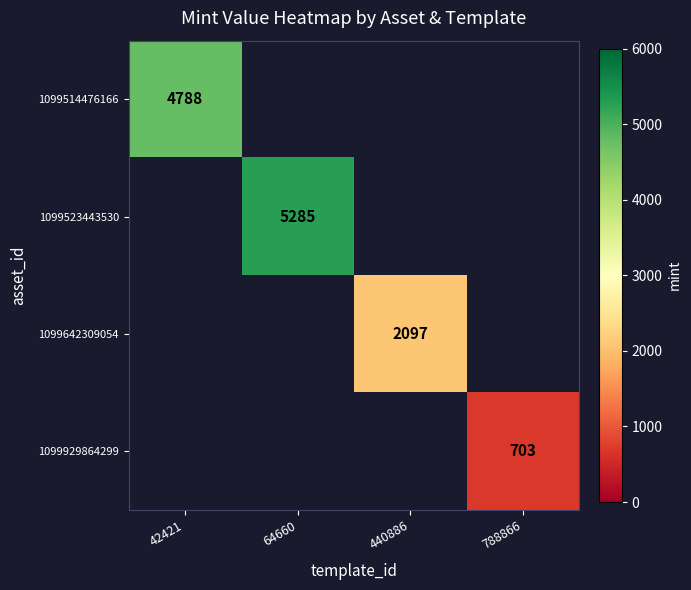

The value of 1099642309054 at 440886 is 2097. True or false?

True